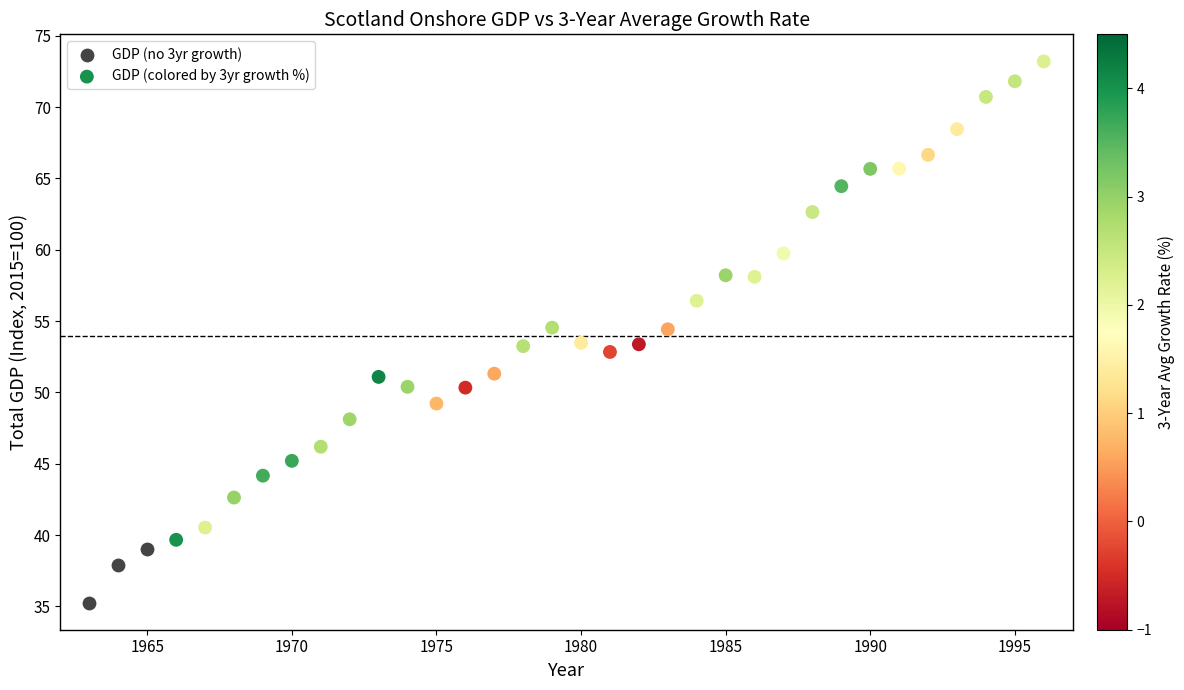

Which series has the largest Y range (max minus min)?

GDP (colored by 3yr growth %)